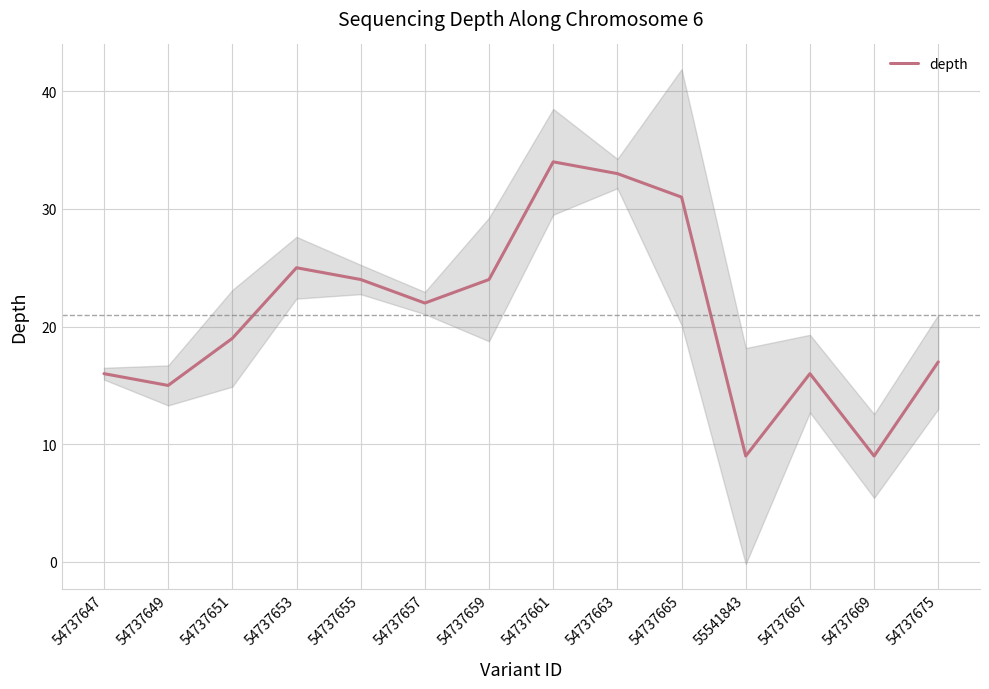

Rank the categories by value from lowest to highest.

55541843, 54737669, 54737649, 54737647, 54737667, 54737675, 54737651, 54737657, 54737655, 54737659, 54737653, 54737665, 54737663, 54737661